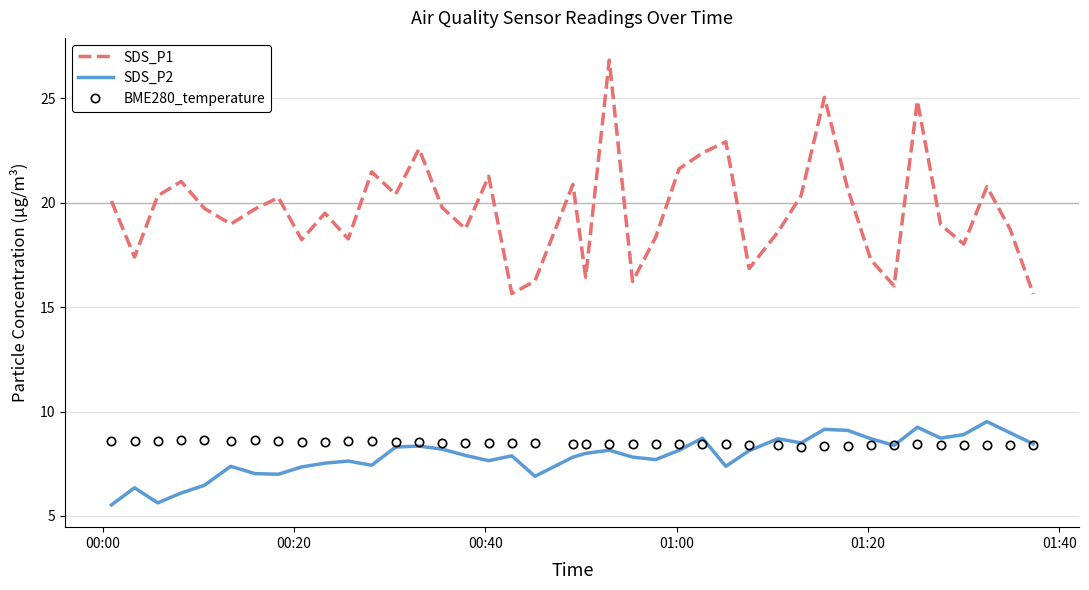

True or false: BME280_temperature and SDS_P1 cross at least once.

False